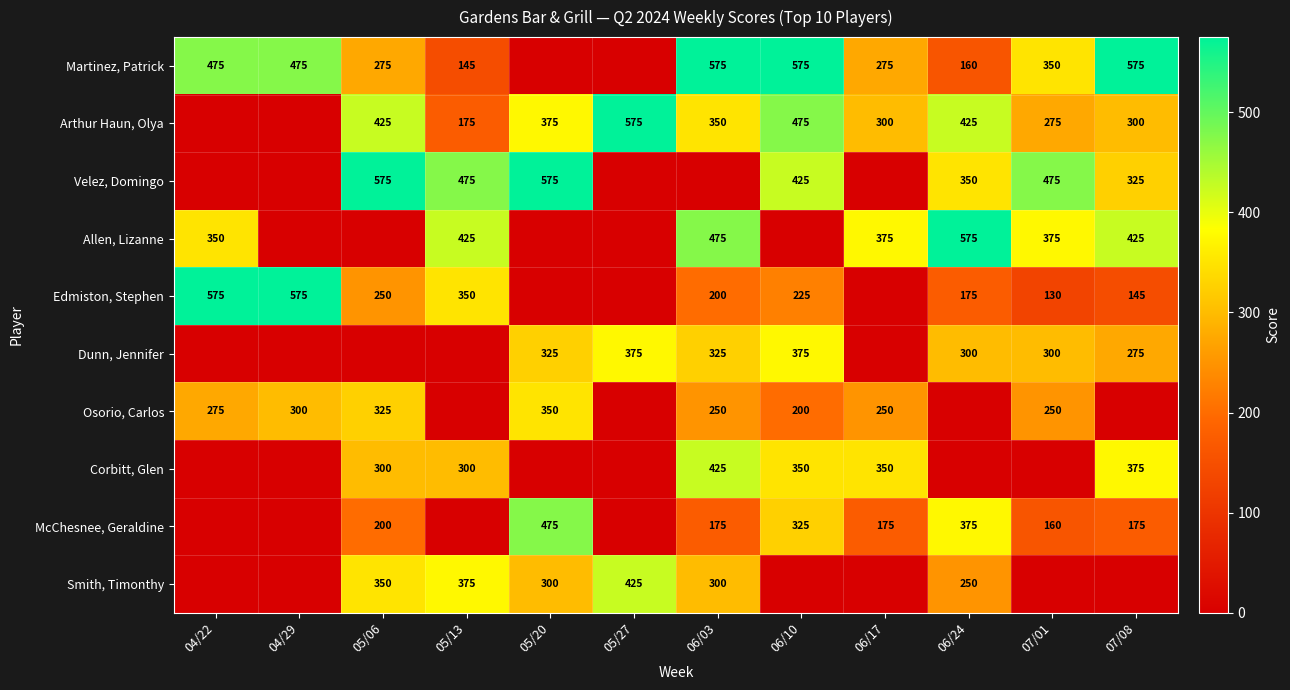

How many data points does each series have?

12